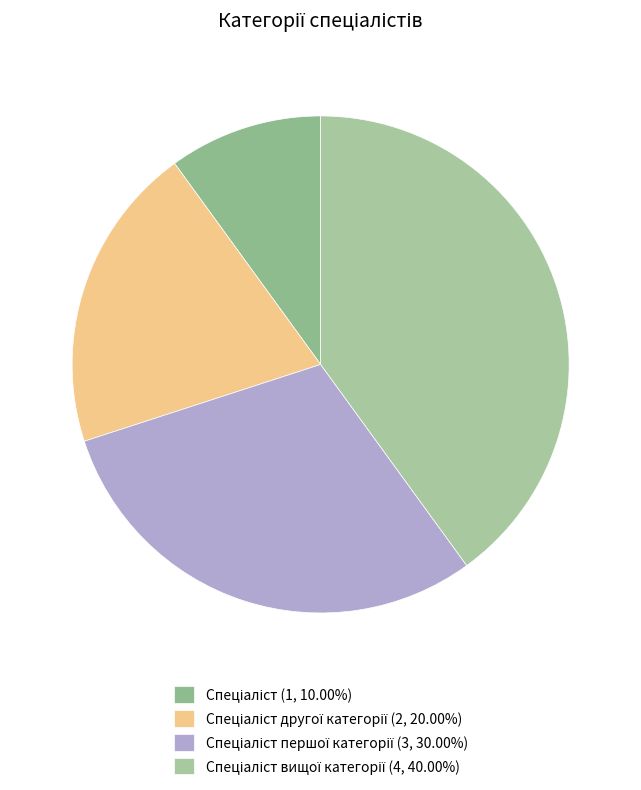

To the nearest percent, what is the difference between the largest and smallest slice percentages?

30%